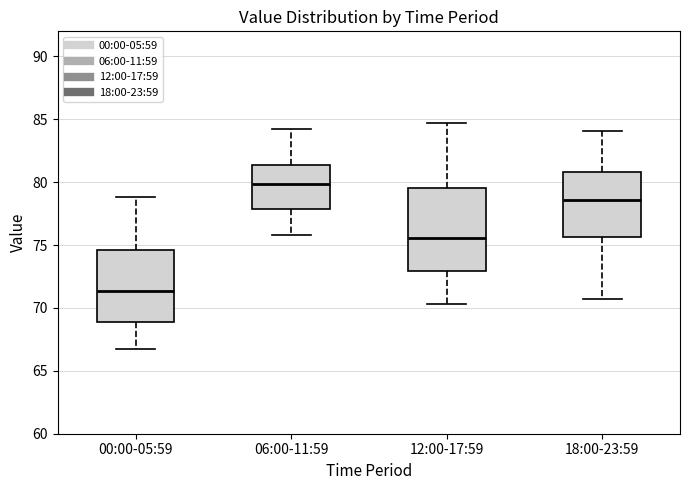

Reading left to right, transcribe this box plot: for each box, give where its median line is, the range the box spans, and where its two whiskers end, as read against the y-axis. The values are not printed on the chart, so give them approximately, as read against the axis.

00:00-05:59: median 71.5, box 69.0 to 74.5, whiskers 66.5 to 79.0
06:00-11:59: median 80.0, box 78.0 to 81.5, whiskers 76.0 to 84.0
12:00-17:59: median 75.5, box 73.0 to 79.5, whiskers 70.5 to 84.5
18:00-23:59: median 78.5, box 75.5 to 81.0, whiskers 70.5 to 84.0